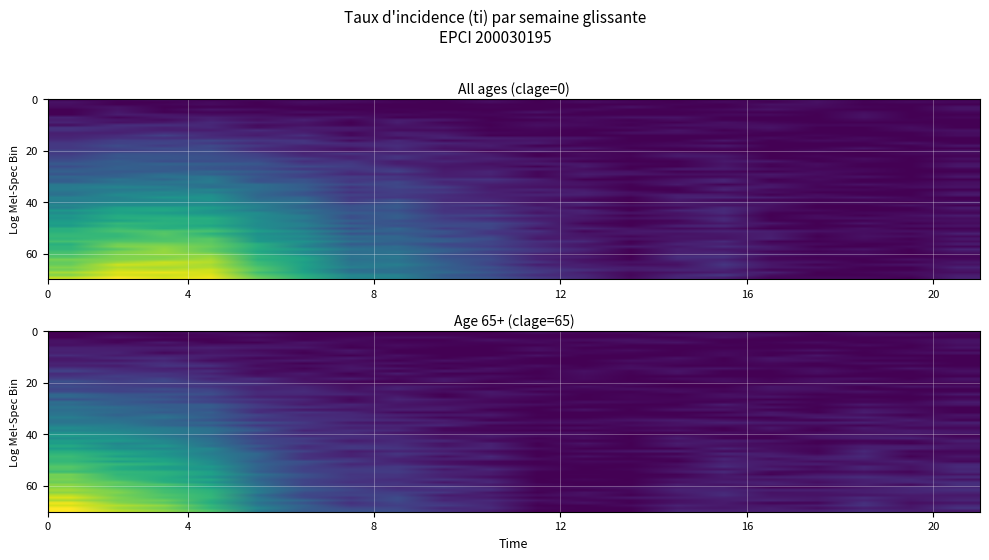

At 2021-02-23, list the series in order from largest to smallest.

clage_0, clage_65